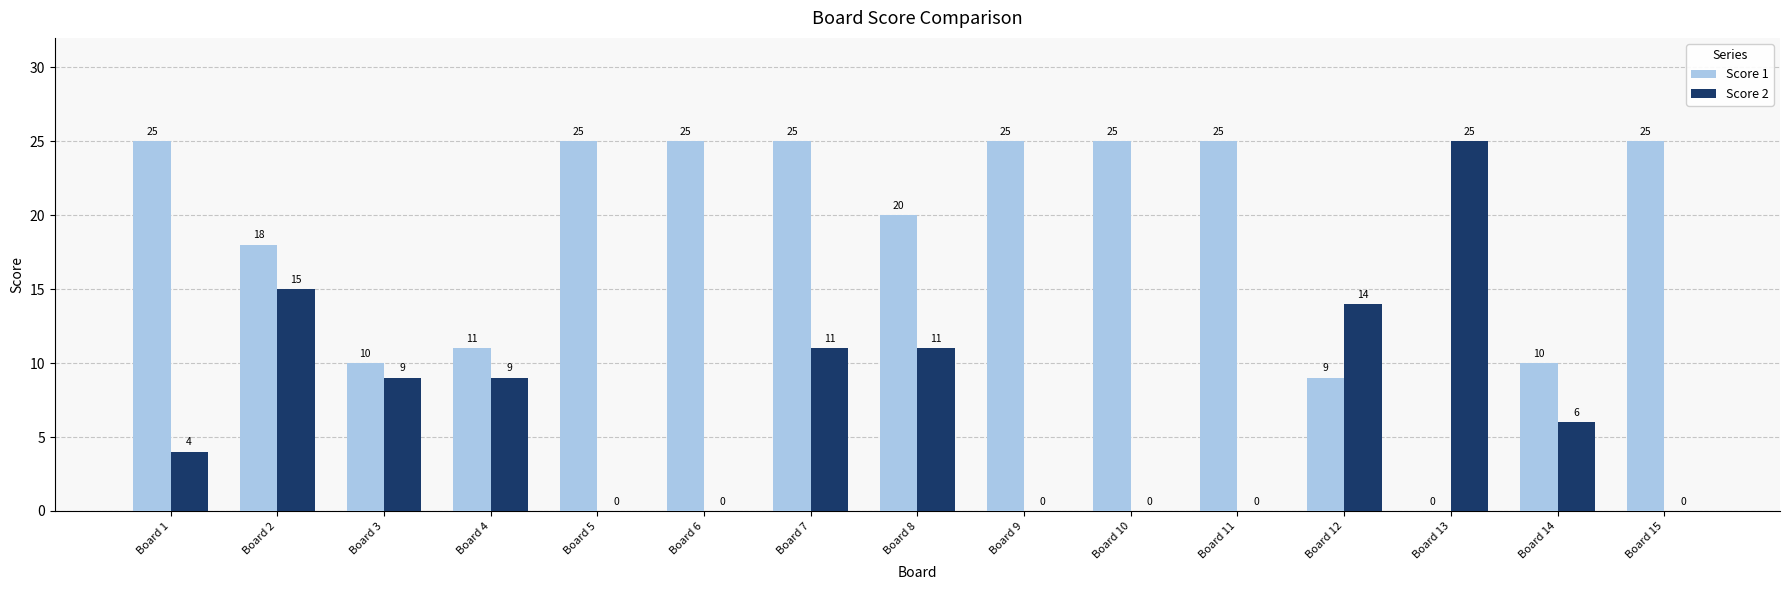

What is the difference between the Score 2 values at Board 8 and Board 13?

14